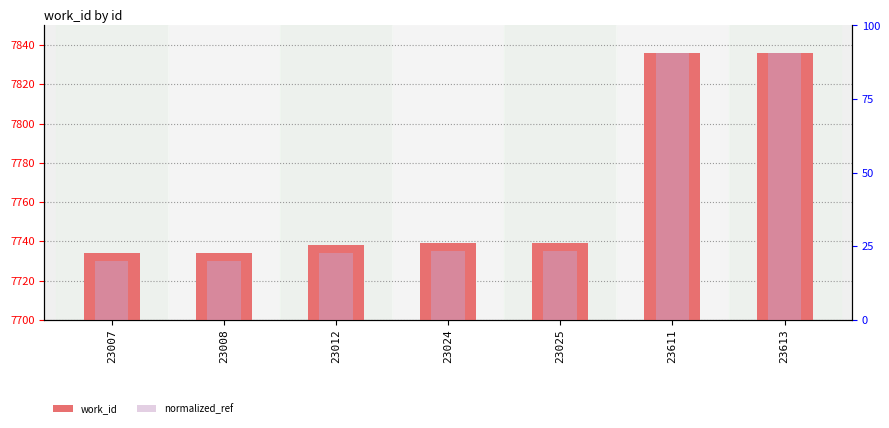

What is the spread (max minus min) of values at 23024?

3.8